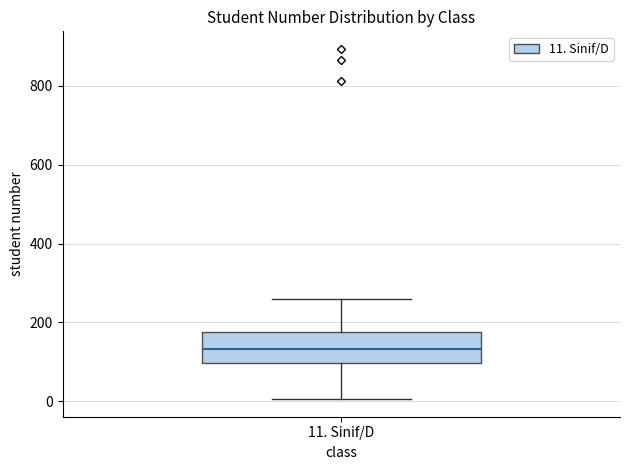

Where is the upper edge of the box for 11. Sinif/D on the y-axis? The values are not printed on the chart, so give them approximately, as read against the axis.

180